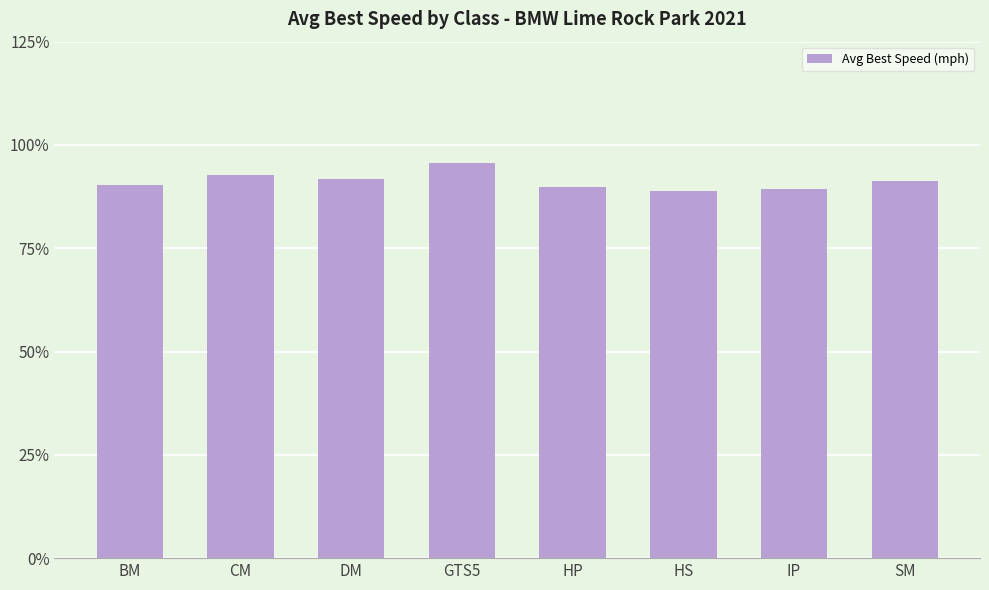

Are the bars grouped side by side (vs. stacked)?

No